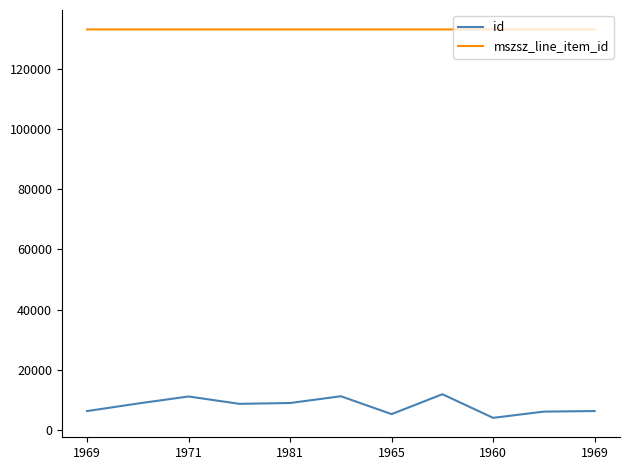

Rank the series by their average value, from lowest to highest.

id, mszsz_line_item_id